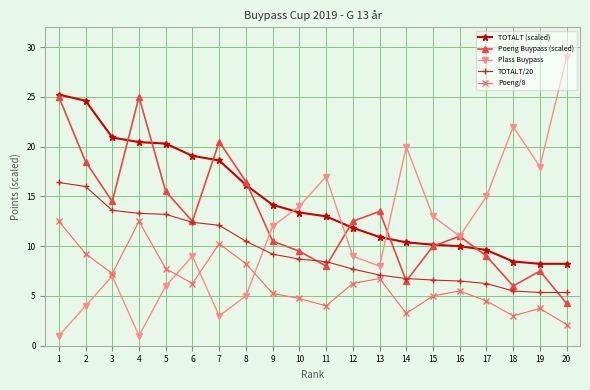

The value of TOTALT/20 at 8 is 2.2. True or false?

False